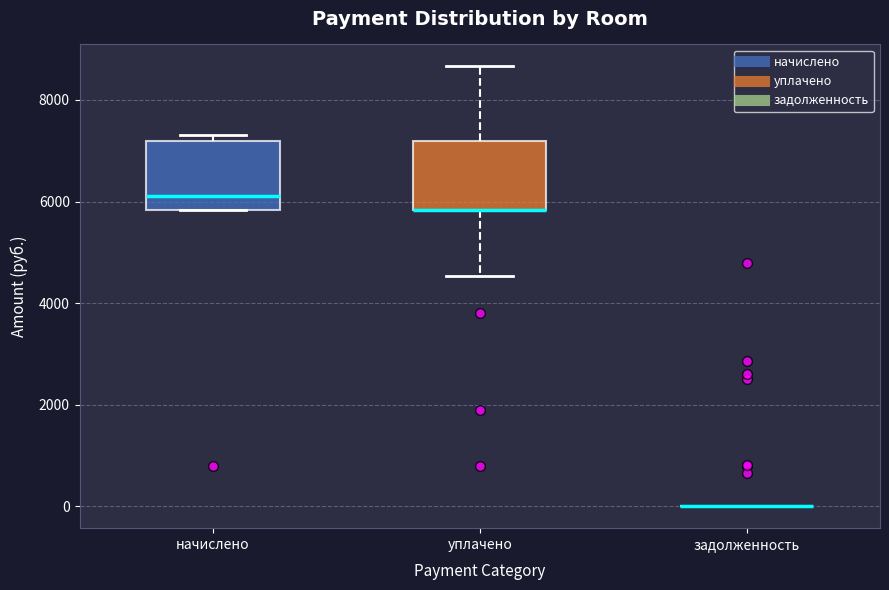

Reading left to right, transcribe this box plot: for each box, give where its median line is, the range the box spans, and where its two whiskers end, as read against the y-axis. The values are not printed on the chart, so give them approximately, as read against the axis.

начислено: median 6200, box 5800 to 7200, whiskers 5800 to 7400
уплачено: median 5800 (drawn on the box's lower edge), box 5800 to 7200, whiskers 4600 to 8600
задолженность: box collapsed to a line at 0, whiskers 0 to 0